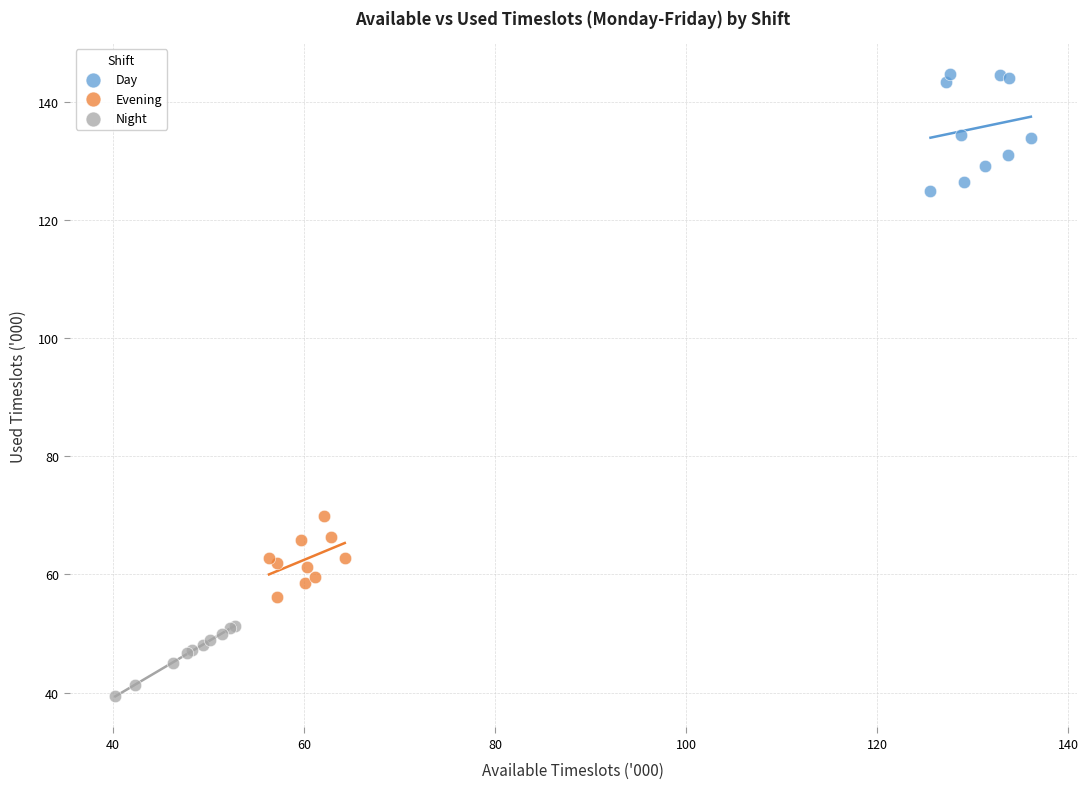

Which series reaches the minimum Y coordinate?

Night